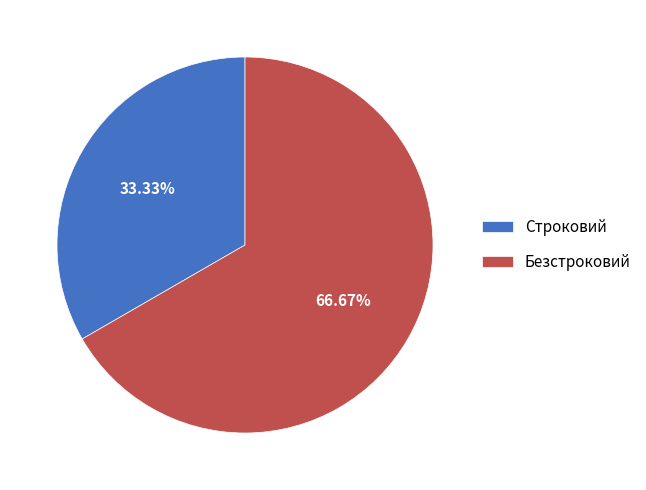

Which has a higher value, Безстроковий or Строковий?

Безстроковий